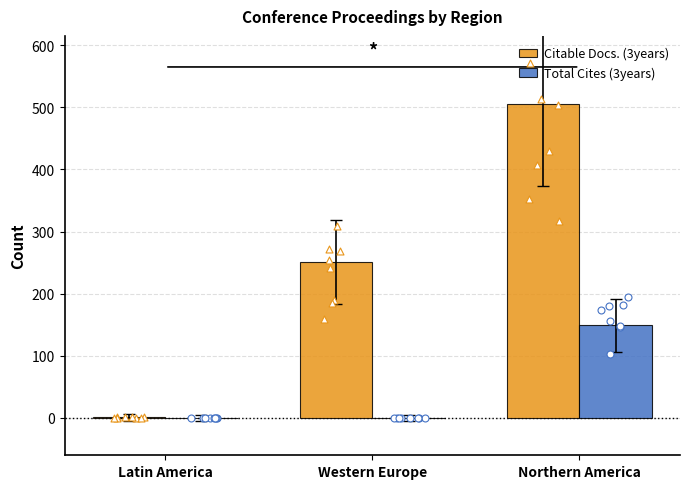

Which series has the largest total across all categories?

Citable Docs. (3years)